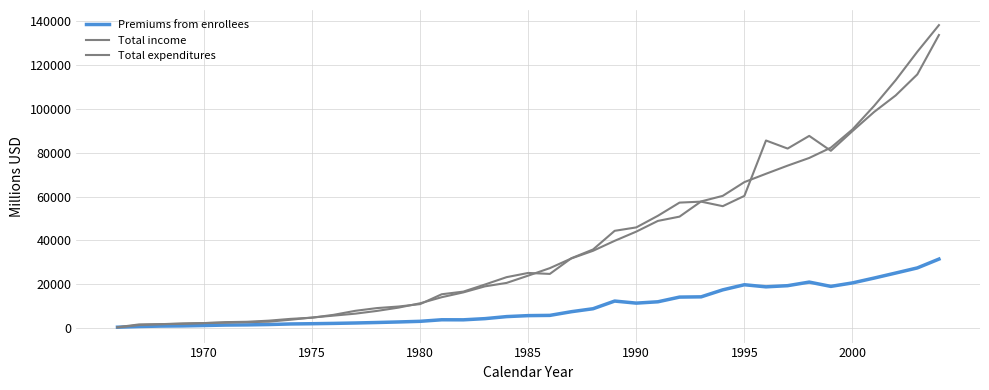

At how many categories does at least one series exceed 3621?

31